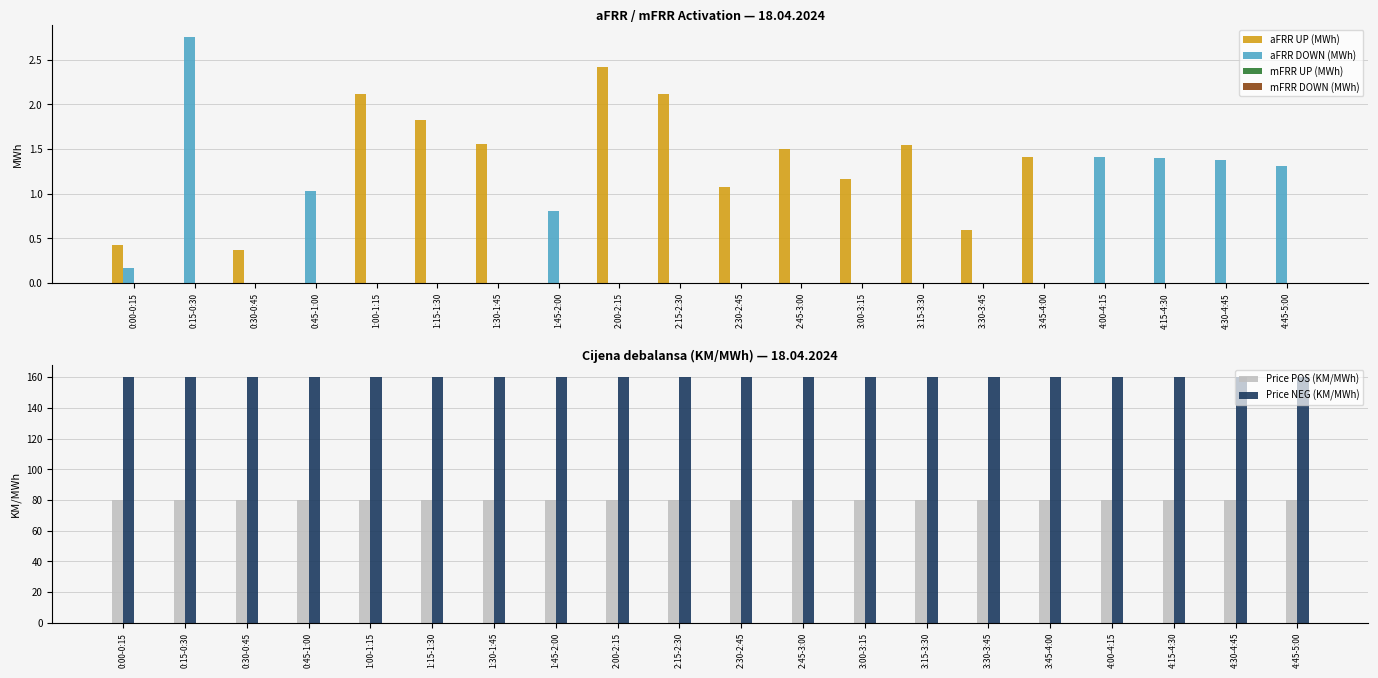

Is it true that mFRR UP (MWh) equals 0.0 at 1:15-1:30?

True